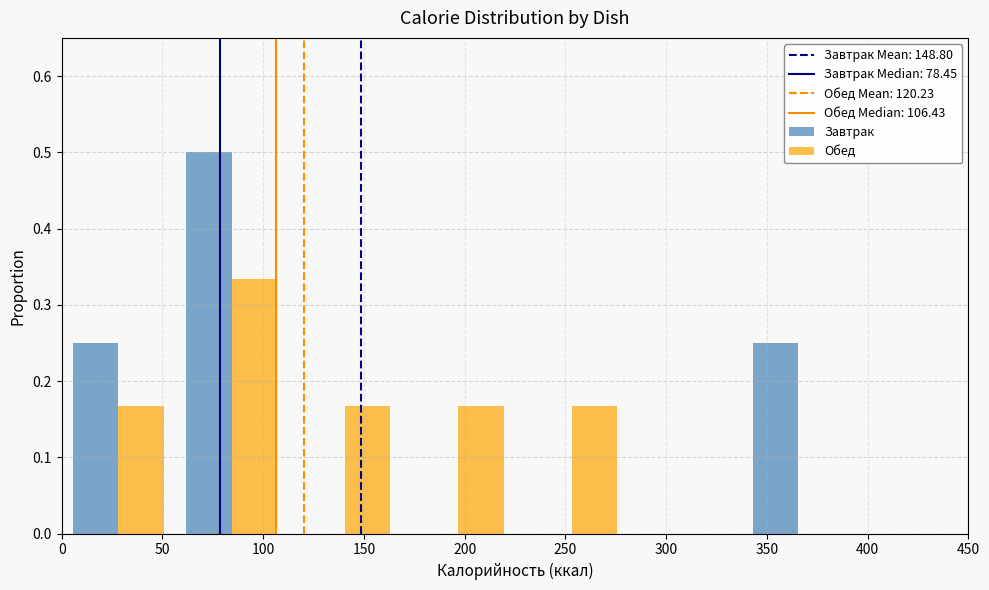

What is the height of the Завтрак bar covering 0 to 55 on the x-axis? Neither the bar edges nor the heights are printed on the chart, so give them approximately, as read against the axes.

0.25